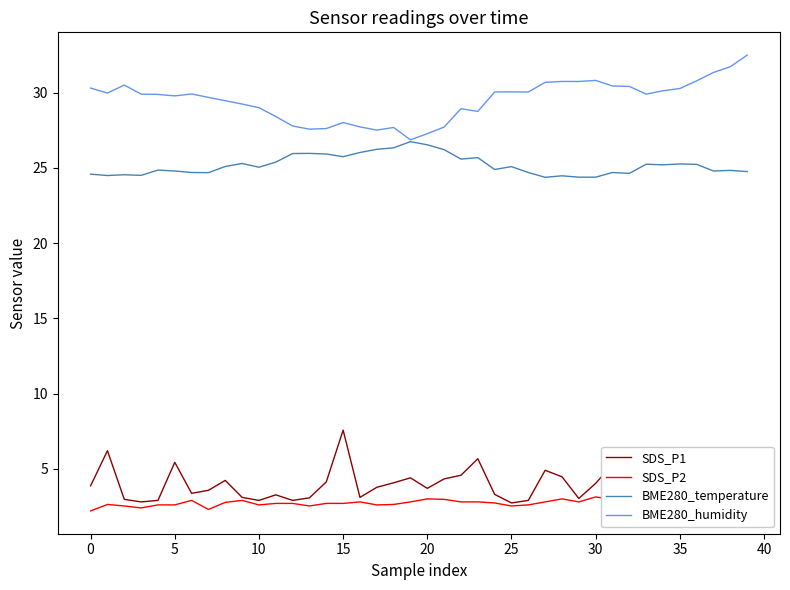

True or false: SDS_P2 and BME280_temperature intersect in this chart.

False